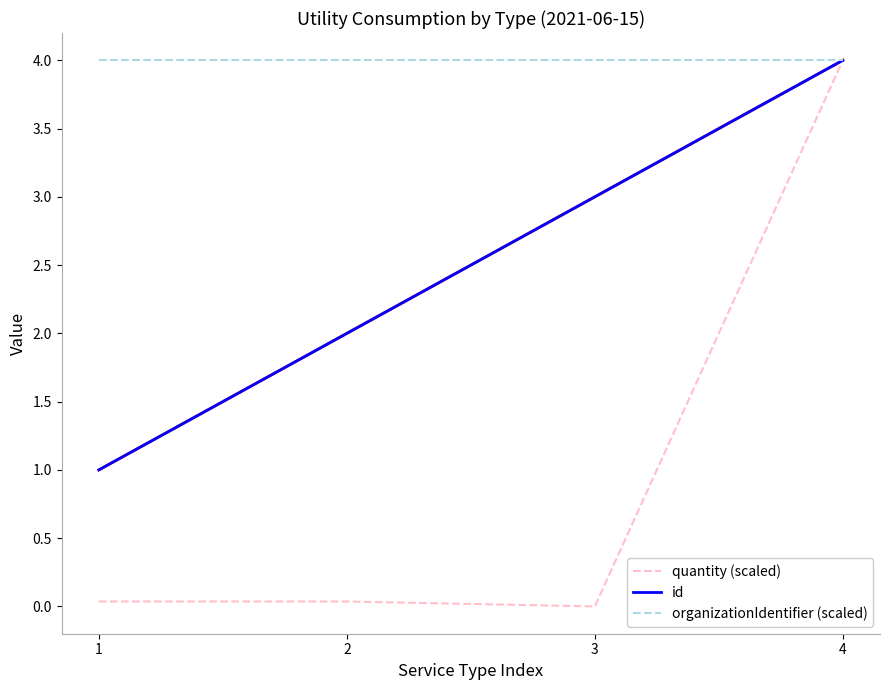

How many lines are shown in the chart?

3